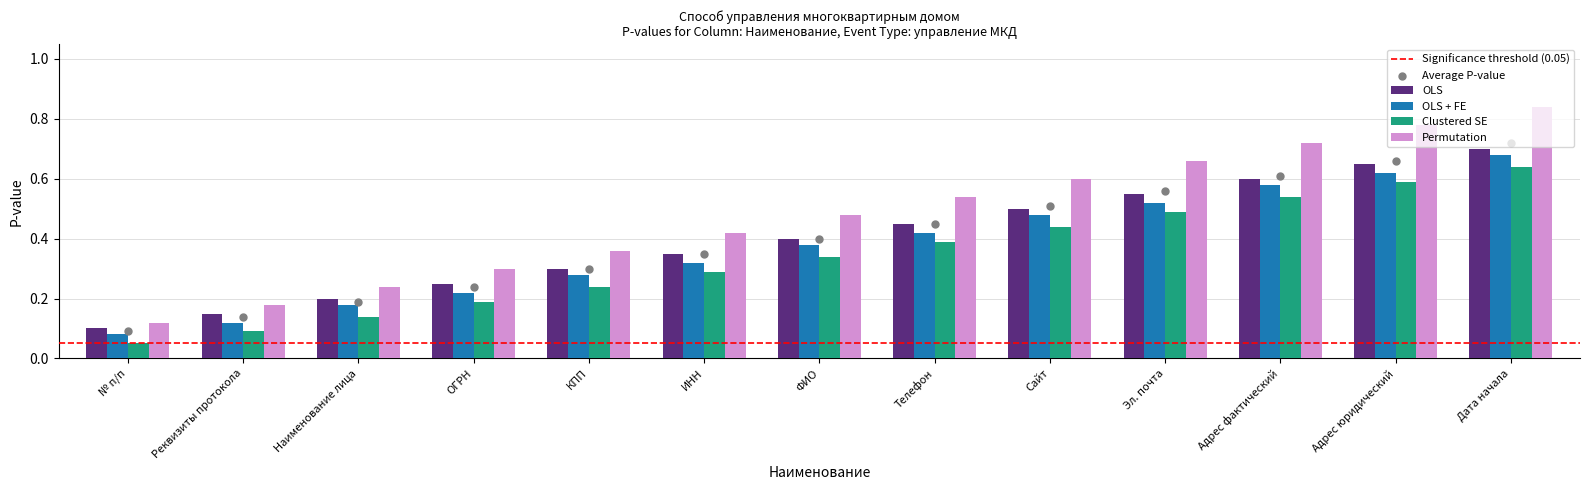

Is it true that OLS equals 0.4 at Дата начала?

False